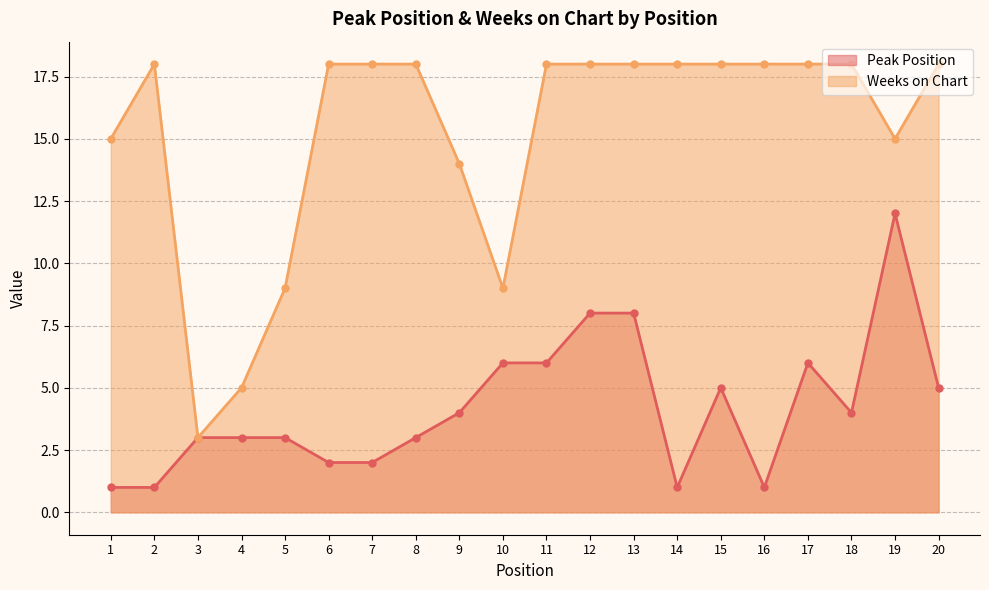

Which series has the largest total across all categories?

Weeks on Chart